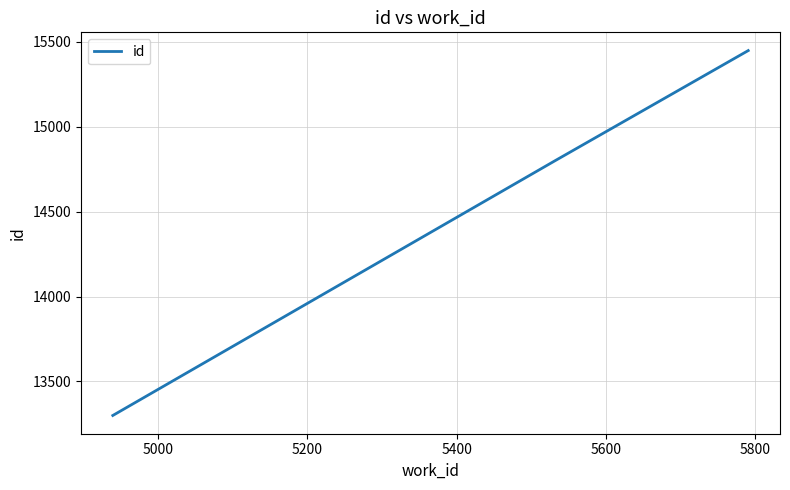

What is the smallest value displayed?

13300